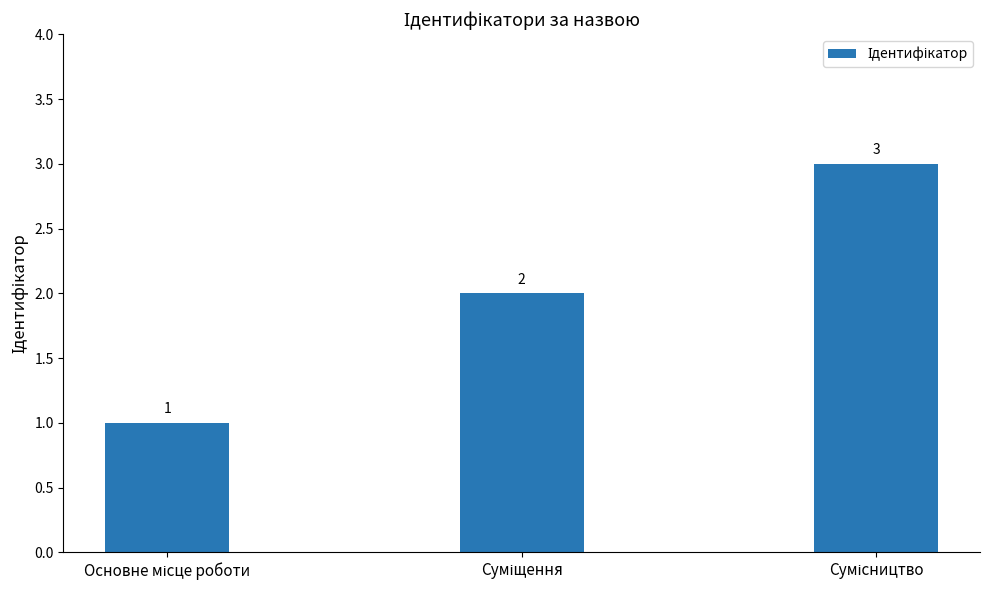

What is the maximum value shown in the chart?

3